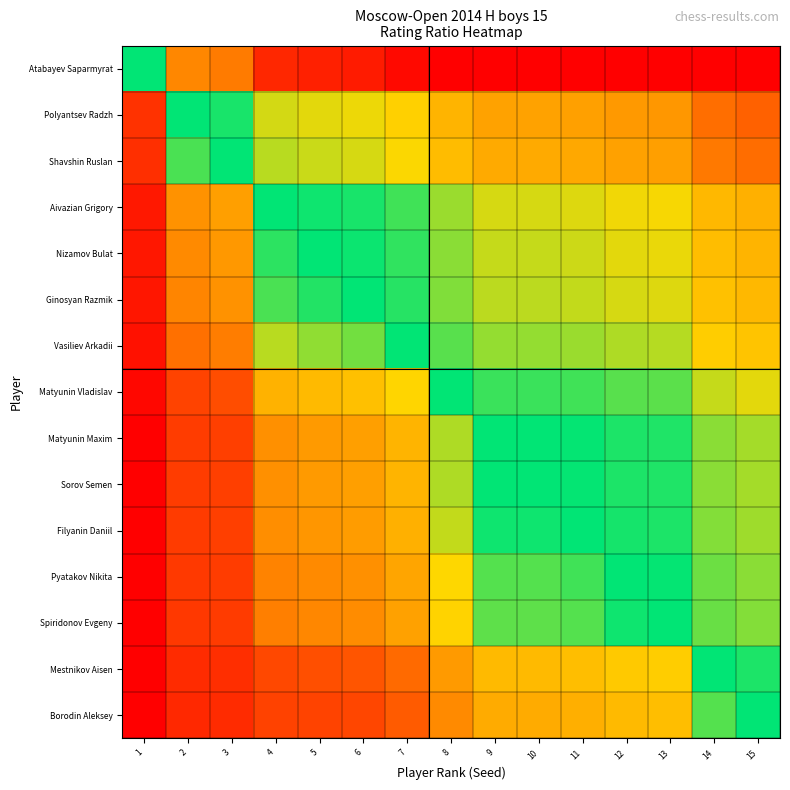

Reading left to right, extract all data points from this chart.

Atabayev Saparmyrat: 1=1.0	2=1.1	3=1.1	4=1.1	5=1.1	6=1.1	7=1.1	8=1.2	9=1.2	10=1.2	11=1.2	12=1.2	13=1.2	14=1.2	15=1.2
Polyantsev Radzh: 1=0.9	2=1.0	3=1.0	4=1.0	5=1.0	6=1.0	7=1.0	8=1.1	9=1.1	10=1.1	11=1.1	12=1.1	13=1.1	14=1.1	15=1.1
Shavshin Ruslan: 1=0.9	2=1.0	3=1.0	4=1.0	5=1.0	6=1.0	7=1.0	8=1.1	9=1.1	10=1.1	11=1.1	12=1.1	13=1.1	14=1.1	15=1.1
Aivazian Grigory: 1=0.9	2=1.0	3=1.0	4=1.0	5=1.0	6=1.0	7=1.0	8=1.0	9=1.0	10=1.0	11=1.0	12=1.0	13=1.0	14=1.1	15=1.1
Nizamov Bulat: 1=0.9	2=1.0	3=1.0	4=1.0	5=1.0	6=1.0	7=1.0	8=1.0	9=1.0	10=1.0	11=1.0	12=1.0	13=1.0	14=1.1	15=1.1
Ginosyan Razmik: 1=0.9	2=1.0	3=1.0	4=1.0	5=1.0	6=1.0	7=1.0	8=1.0	9=1.0	10=1.0	11=1.0	12=1.0	13=1.0	14=1.1	15=1.1
Vasiliev Arkadii: 1=0.9	2=1.0	3=1.0	4=1.0	5=1.0	6=1.0	7=1.0	8=1.0	9=1.0	10=1.0	11=1.0	12=1.0	13=1.0	14=1.1	15=1.1
Matyunin Vladislav: 1=0.9	2=0.9	3=0.9	4=1.0	5=1.0	6=1.0	7=1.0	8=1.0	9=1.0	10=1.0	11=1.0	12=1.0	13=1.0	14=1.0	15=1.0
Matyunin Maxim: 1=0.9	2=0.9	3=0.9	4=1.0	5=1.0	6=1.0	7=1.0	8=1.0	9=1.0	10=1.0	11=1.0	12=1.0	13=1.0	14=1.0	15=1.0
Sorov Semen: 1=0.9	2=0.9	3=0.9	4=1.0	5=1.0	6=1.0	7=1.0	8=1.0	9=1.0	10=1.0	11=1.0	12=1.0	13=1.0	14=1.0	15=1.0
Filyanin Daniil: 1=0.8	2=0.9	3=0.9	4=1.0	5=1.0	6=1.0	7=1.0	8=1.0	9=1.0	10=1.0	11=1.0	12=1.0	13=1.0	14=1.0	15=1.0
Pyatakov Nikita: 1=0.8	2=0.9	3=0.9	4=1.0	5=1.0	6=1.0	7=1.0	8=1.0	9=1.0	10=1.0	11=1.0	12=1.0	13=1.0	14=1.0	15=1.0
Spiridonov Evgeny: 1=0.8	2=0.9	3=0.9	4=1.0	5=1.0	6=1.0	7=1.0	8=1.0	9=1.0	10=1.0	11=1.0	12=1.0	13=1.0	14=1.0	15=1.0
Mestnikov Aisen: 1=0.8	2=0.9	3=0.9	4=0.9	5=0.9	6=0.9	7=1.0	8=1.0	9=1.0	10=1.0	11=1.0	12=1.0	13=1.0	14=1.0	15=1.0
Borodin Aleksey: 1=0.8	2=0.9	3=0.9	4=0.9	5=0.9	6=0.9	7=0.9	8=1.0	9=1.0	10=1.0	11=1.0	12=1.0	13=1.0	14=1.0	15=1.0